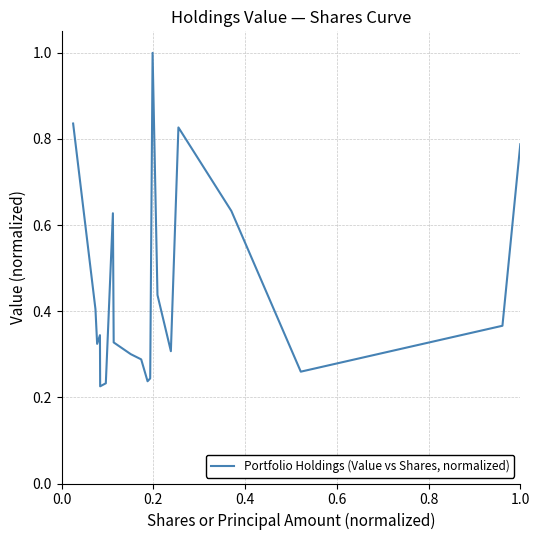

What is the maximum value shown in the chart?

1.0